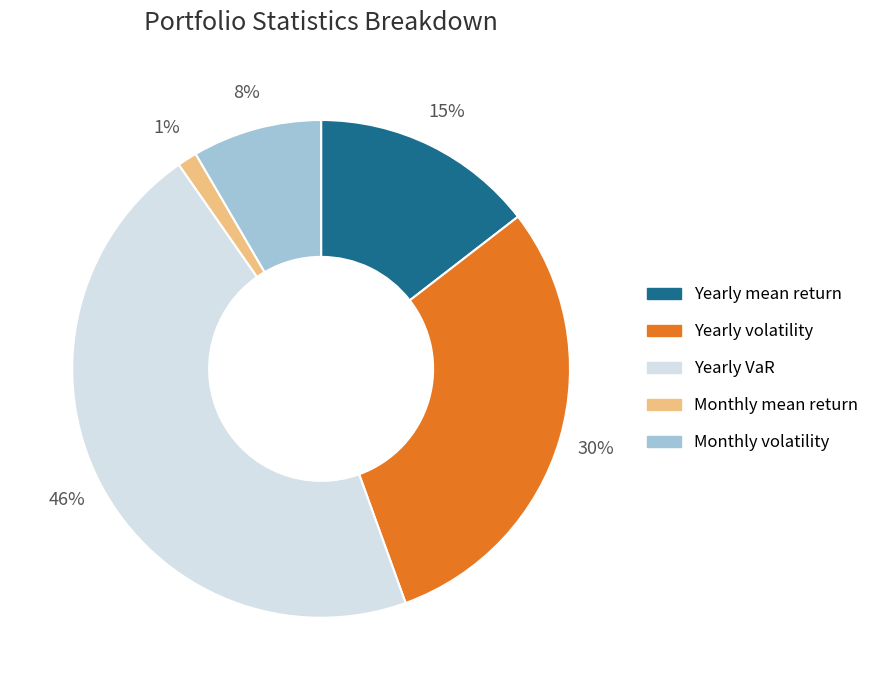

What is the smallest slice in the pie chart?

Monthly mean return